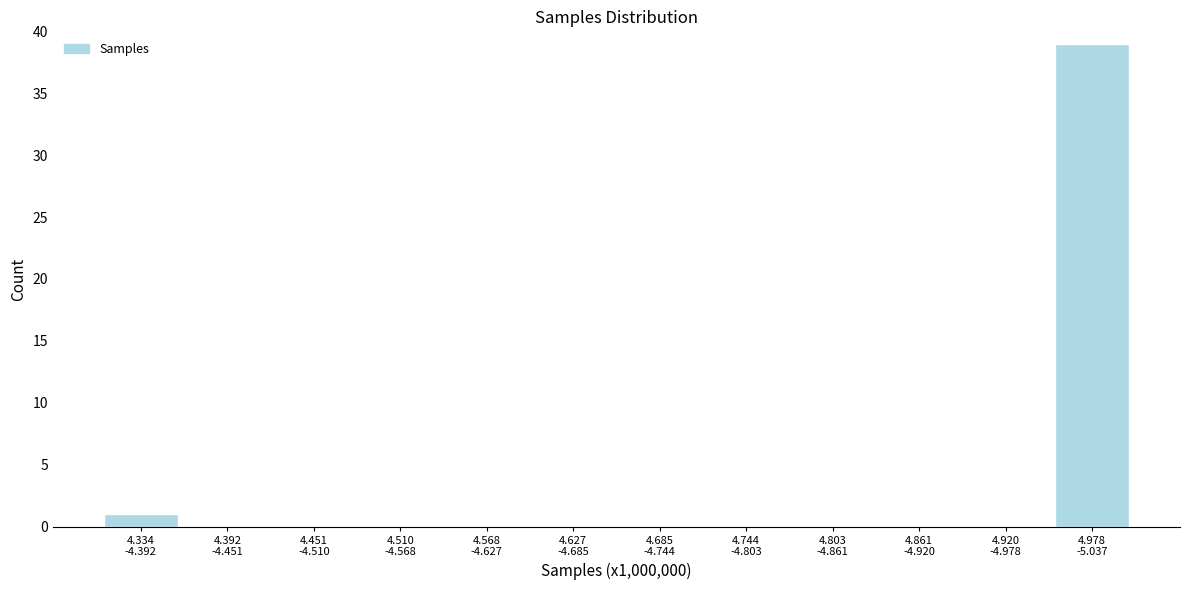

What is the greatest value displayed?

39